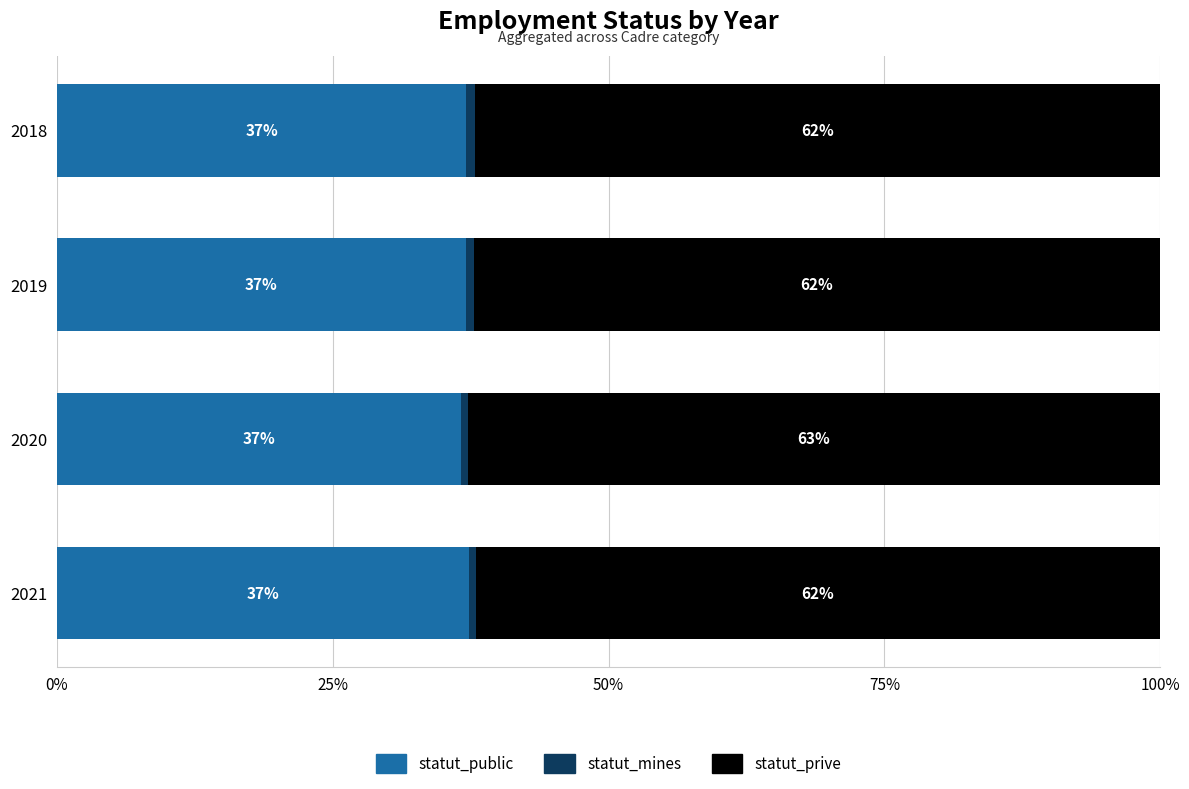

What is the total value across all series at 2018?

100.0